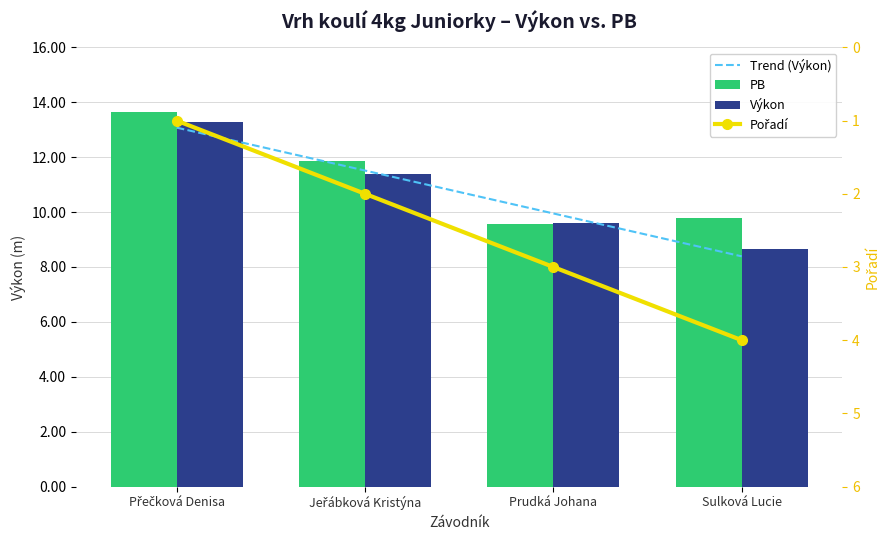

The Pořadí series shows 2.5 at Sulková Lucie. True or false?

False